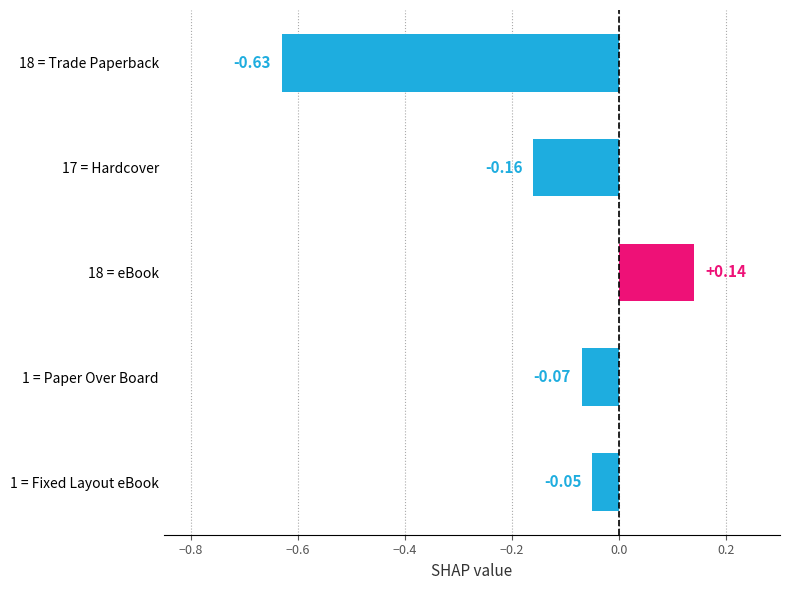

Rank the categories by value from highest to lowest.

18 = eBook, 1 = Fixed Layout eBook, 1 = Paper Over Board, 17 = Hardcover, 18 = Trade Paperback